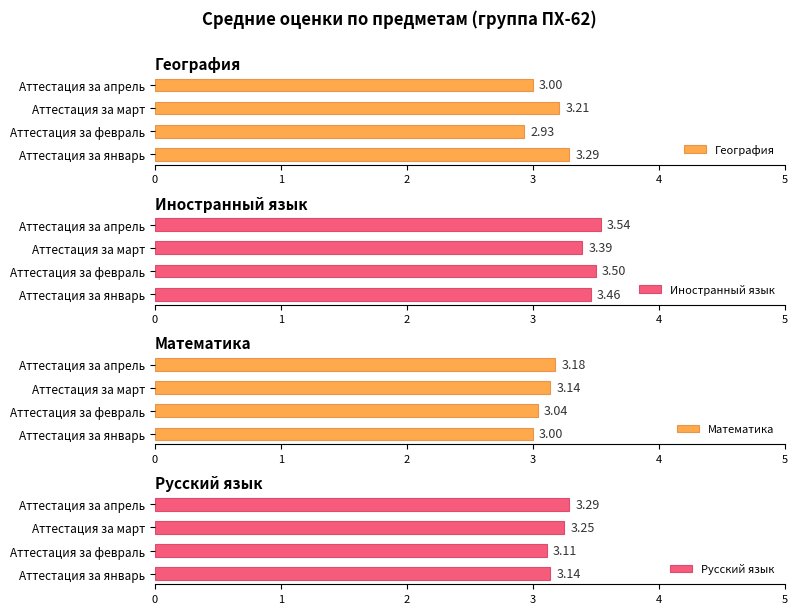

Which category has the highest value in the Иностранный язык series?

Аттестация за апрель